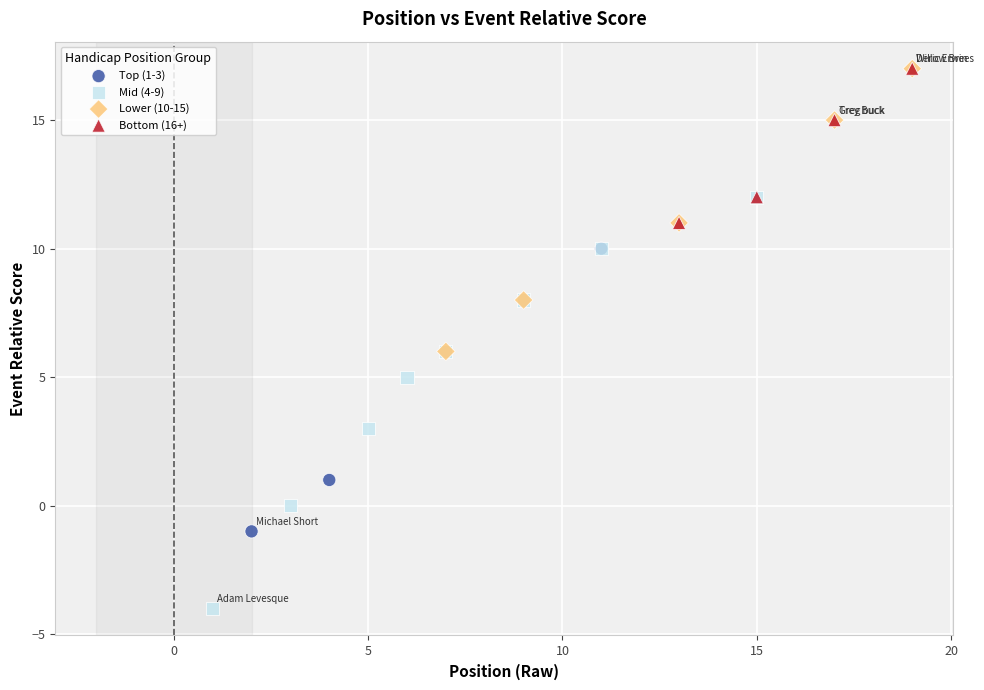

Which series has the widest spread of Y values?

Mid (4-9)